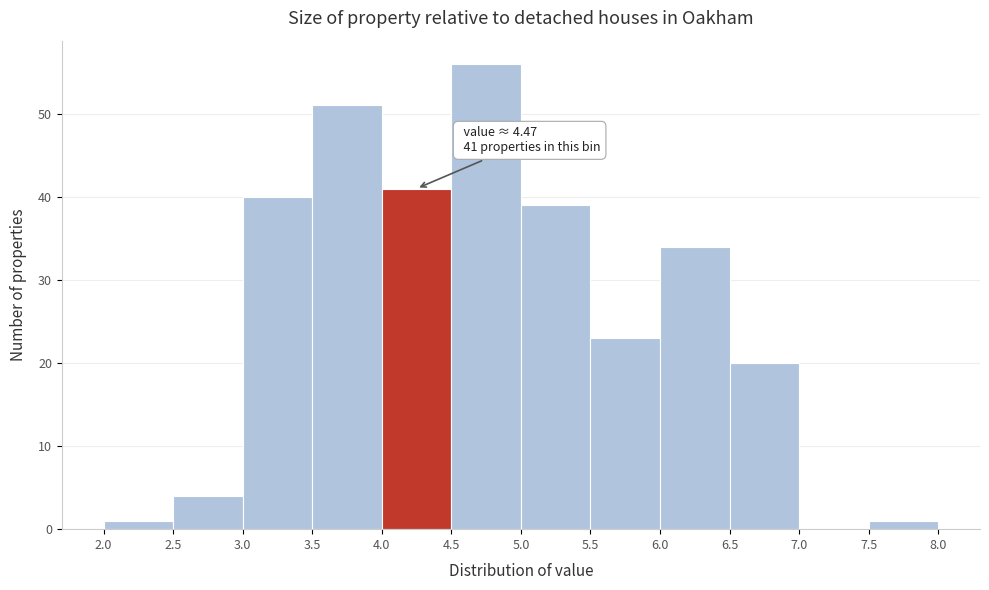

Which range on the x-axis has the tallest bar?

4.5 to 5.0